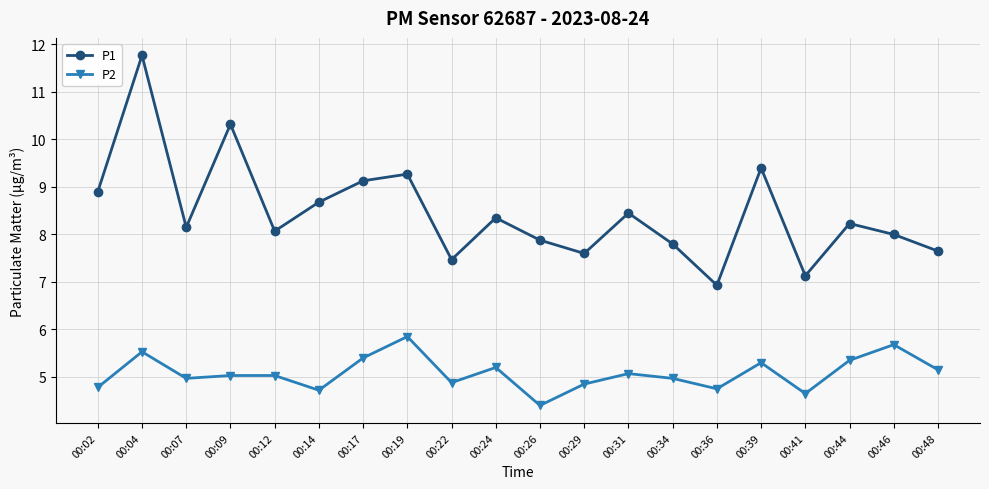

True or false: P2 and P1 intersect in this chart.

False